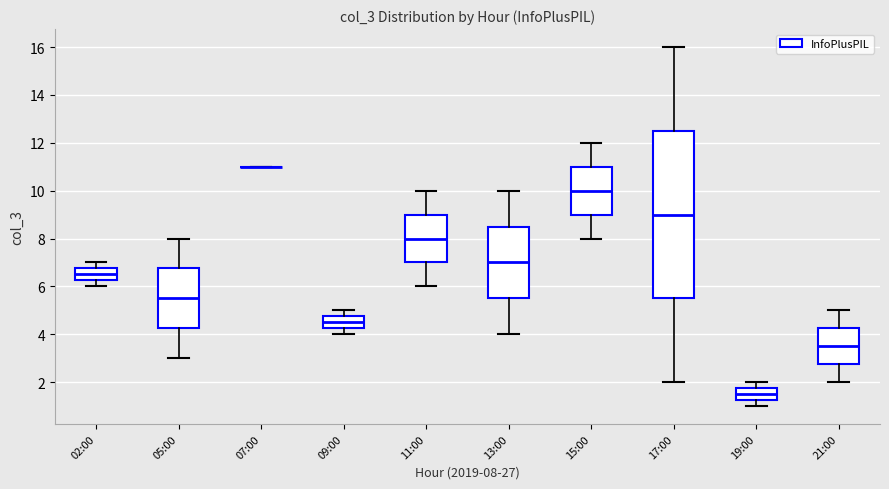

Where is the lower edge of the box for 19:00 on the y-axis? The values are not printed on the chart, so give them approximately, as read against the axis.

1.2